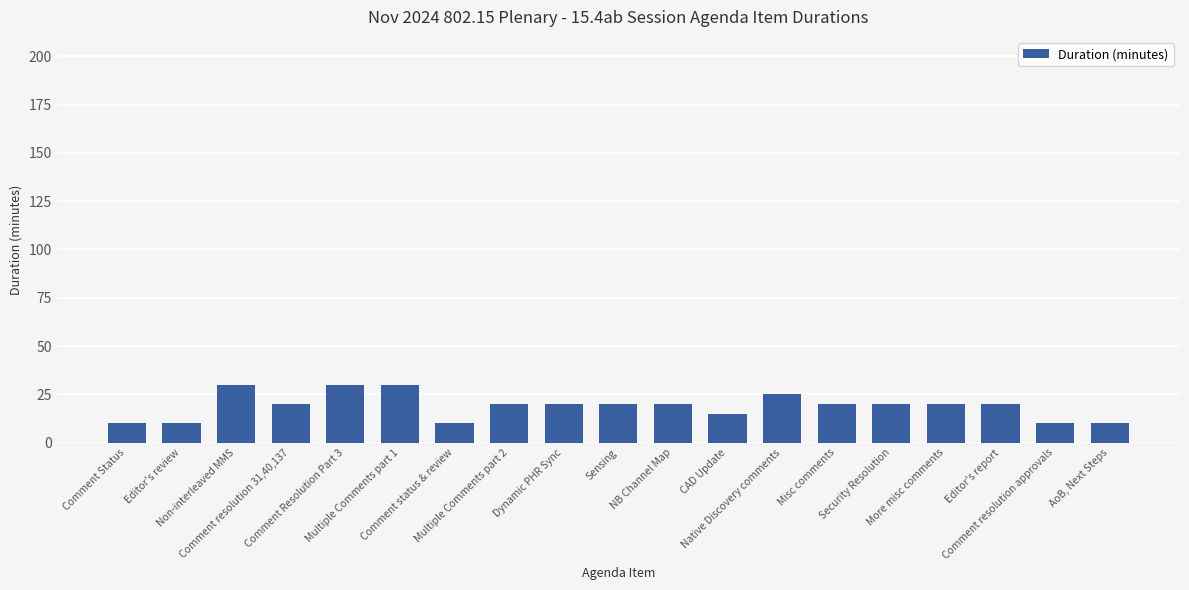

What is the label of the 1st bar from the right?

AoB, Next Steps